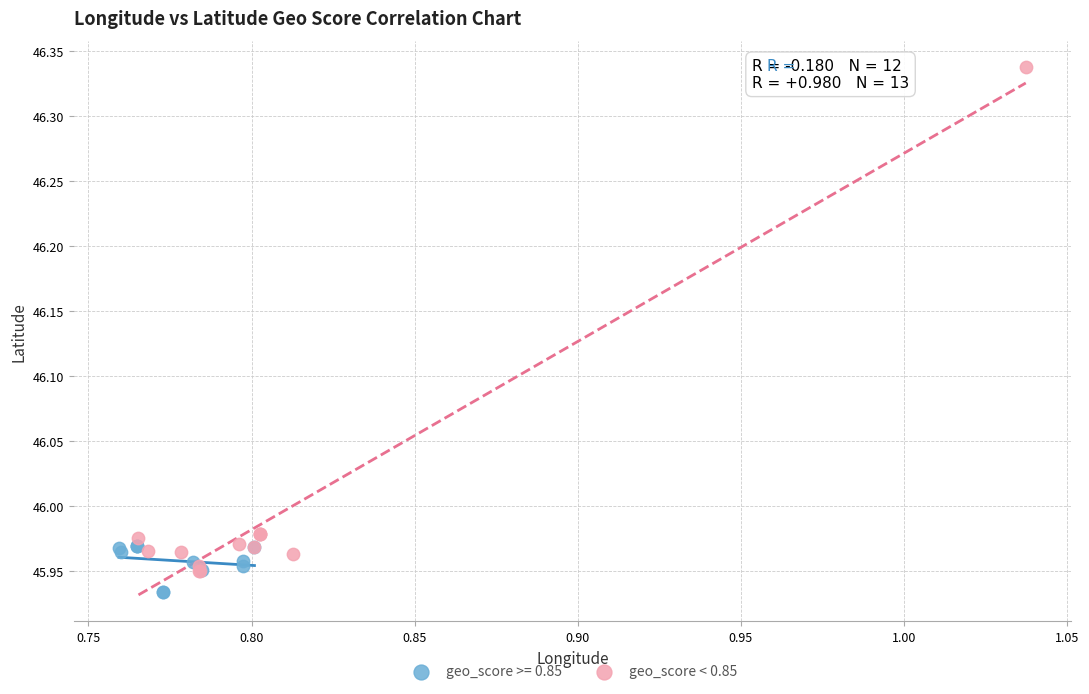

Which series has the largest Y range (max minus min)?

geo_score < 0.85